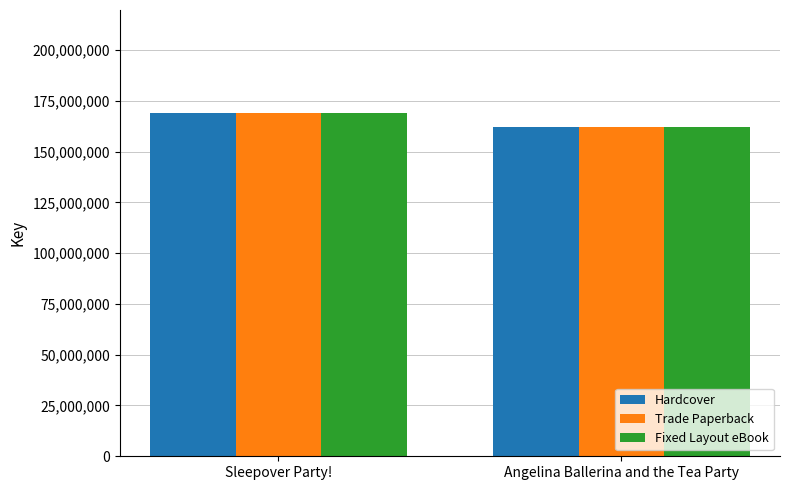

How many Trade Paperback values are between 161911879 and 168975827?

2